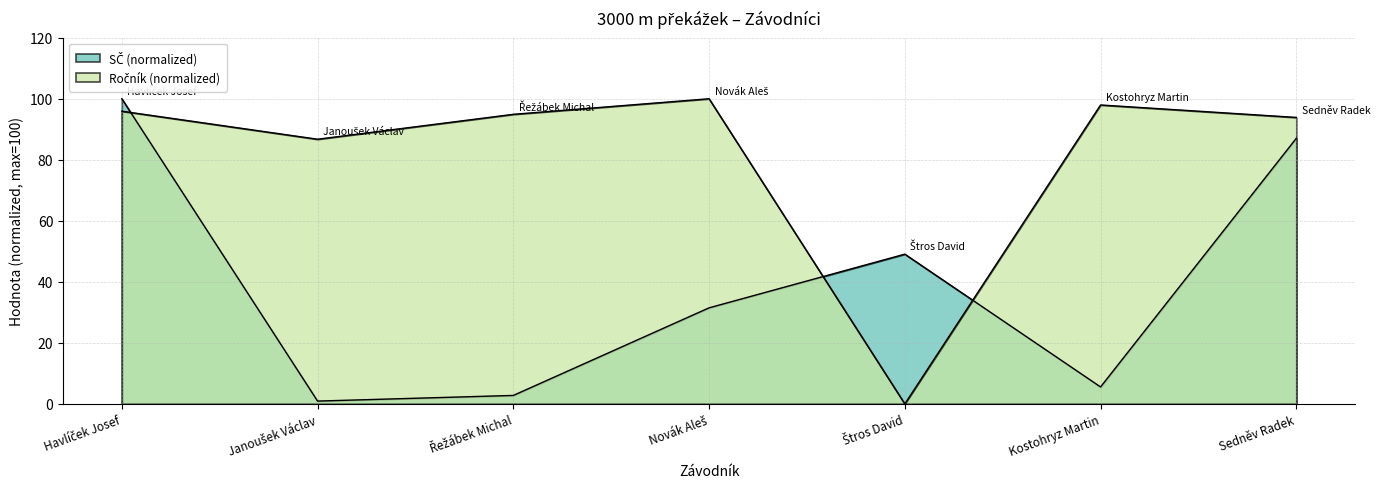

True or false: Ročník has a value of 86.7 at Janoušek Václav.

True